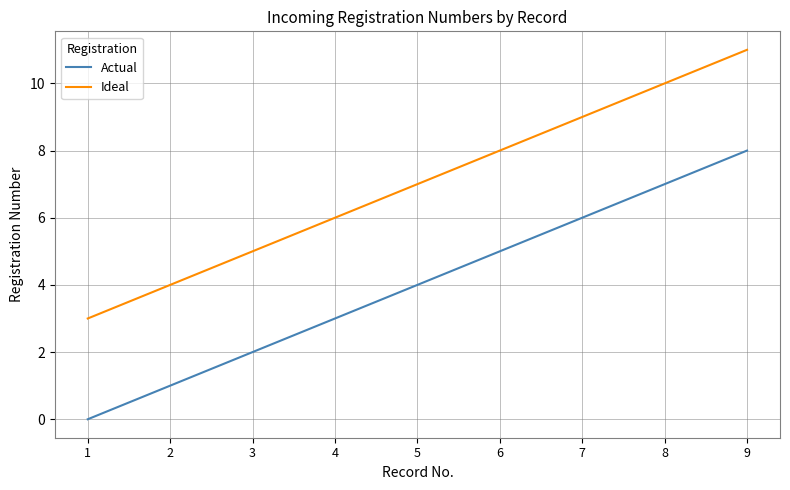

At which category is the sum across all series the highest?

9